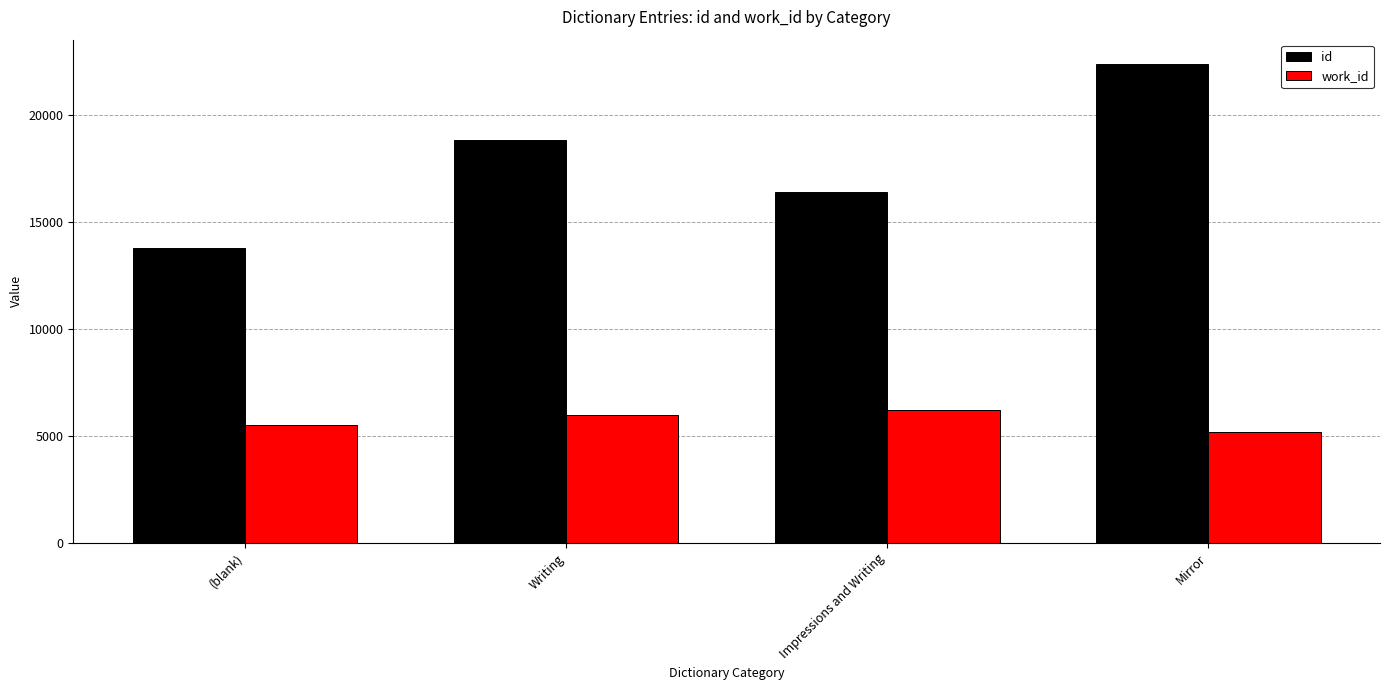

Rank the series at Writing from lowest to highest value.

work_id, id